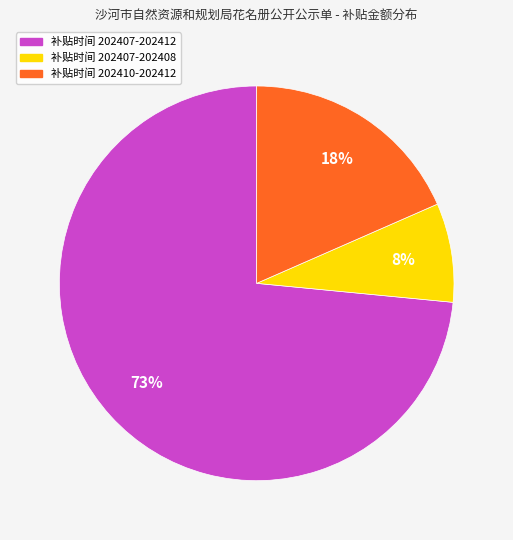

Count the number of slices in the pie.

3